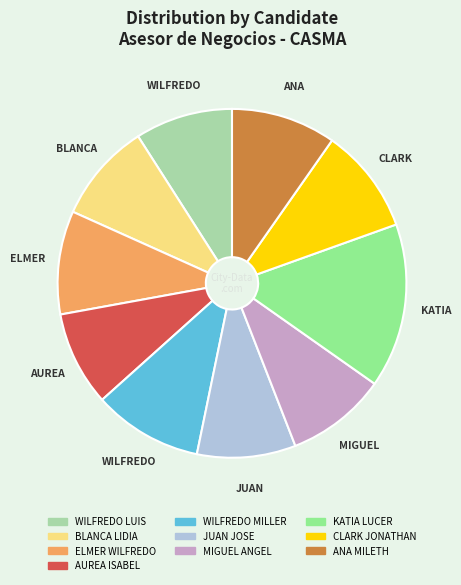

Combined, do MIGUEL ANGEL and BLANCA LIDIA account for over 50%?

No